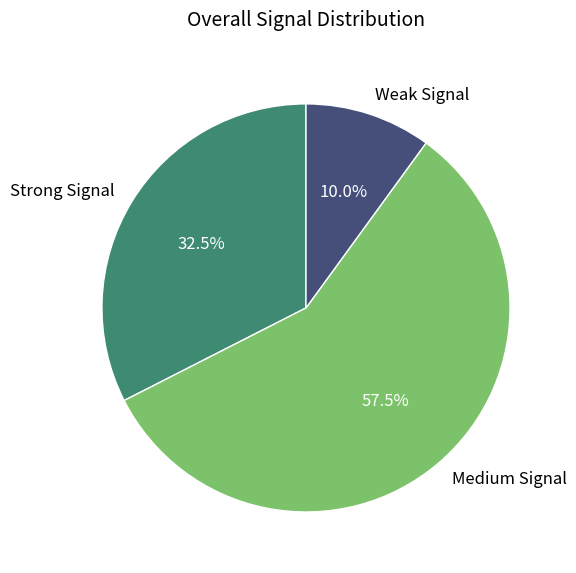

Which category has the smallest portion of the pie?

Weak Signal